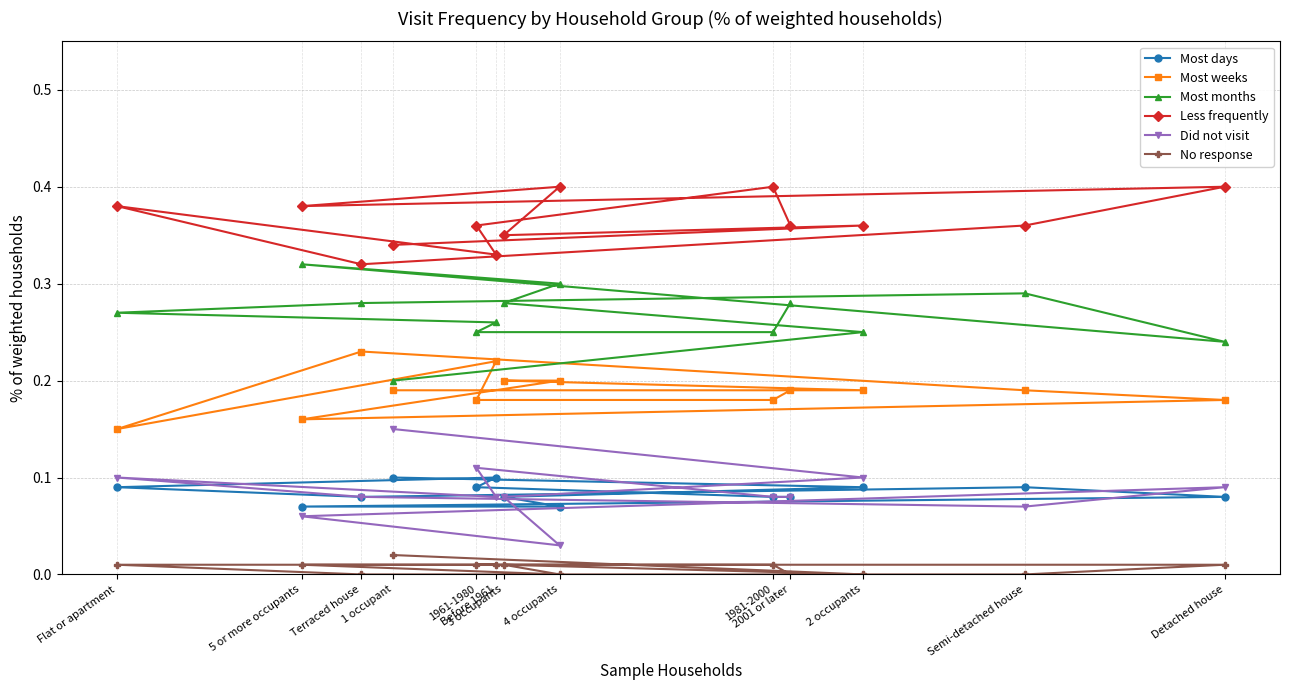

Is the value of Most days at 3 occupants greater than the value of Most months at 1 occupant?

No